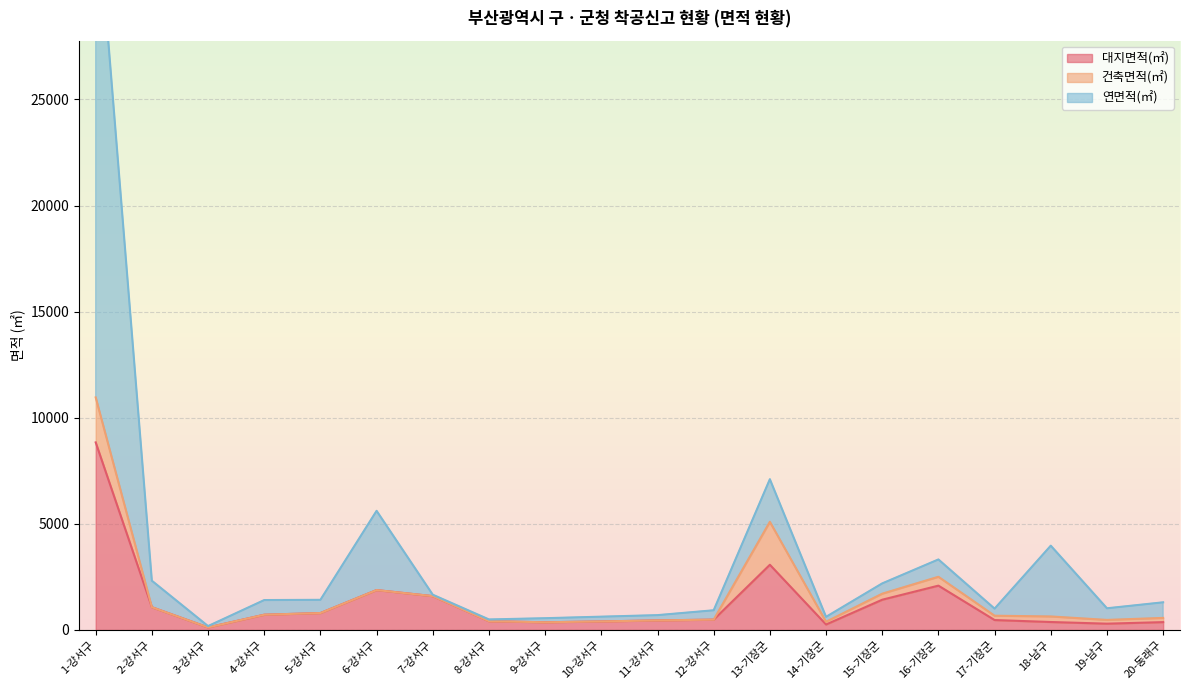

How many values in the 대지면적(㎡) series exceed 487?

9